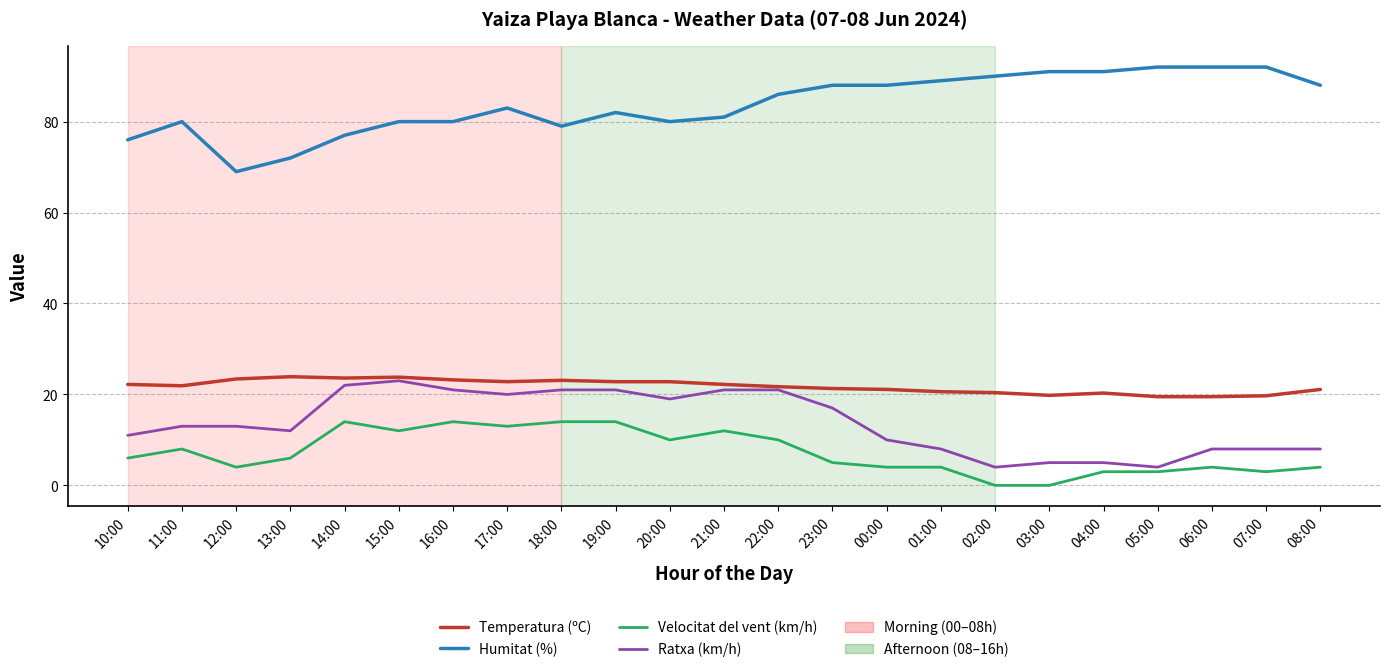

Is the value of Ratxa (km/h) at 22:00 greater than the value of Temperatura (ºC) at 03:00?

Yes